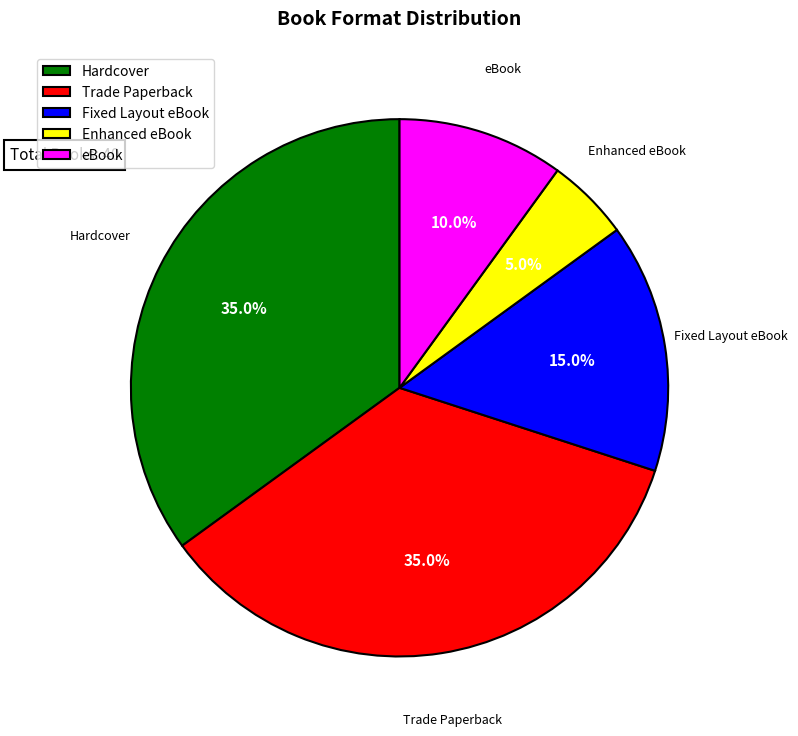

How many slices are in this pie chart?

5